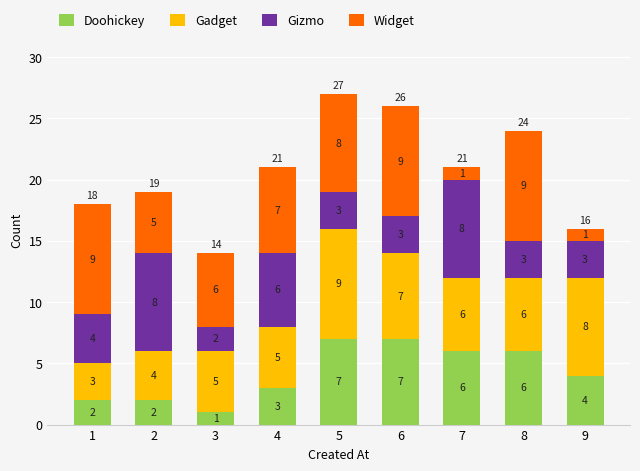

At which category is the sum across all series the highest?

5